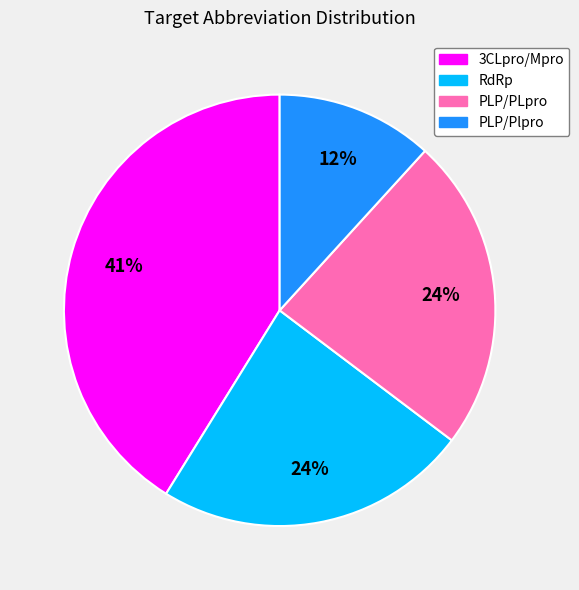

True or false: PLP/PLpro accounts for 24% of the total.

True